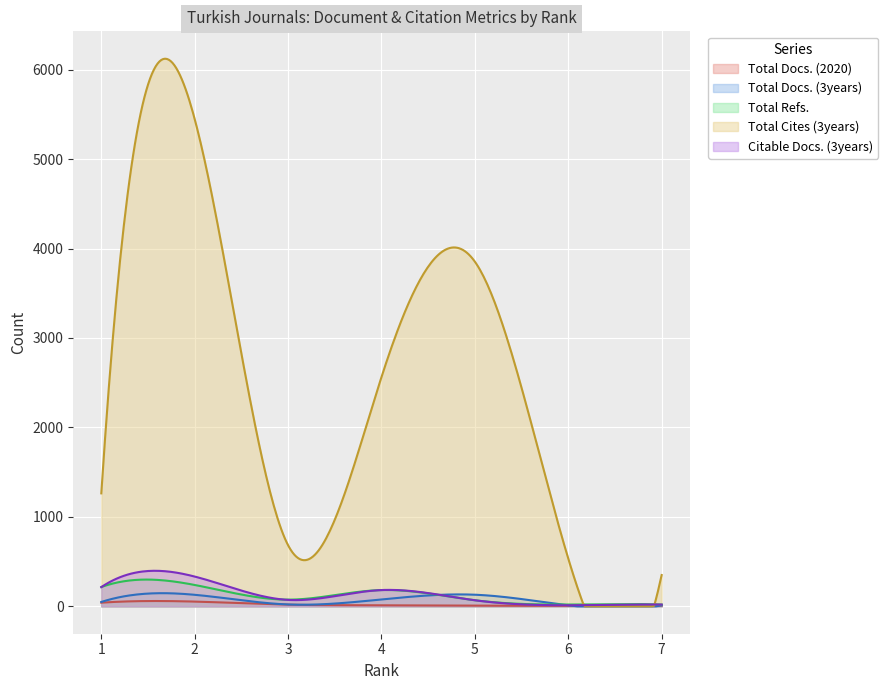

What is the average value of the Total Docs. (2020) series?

21.5